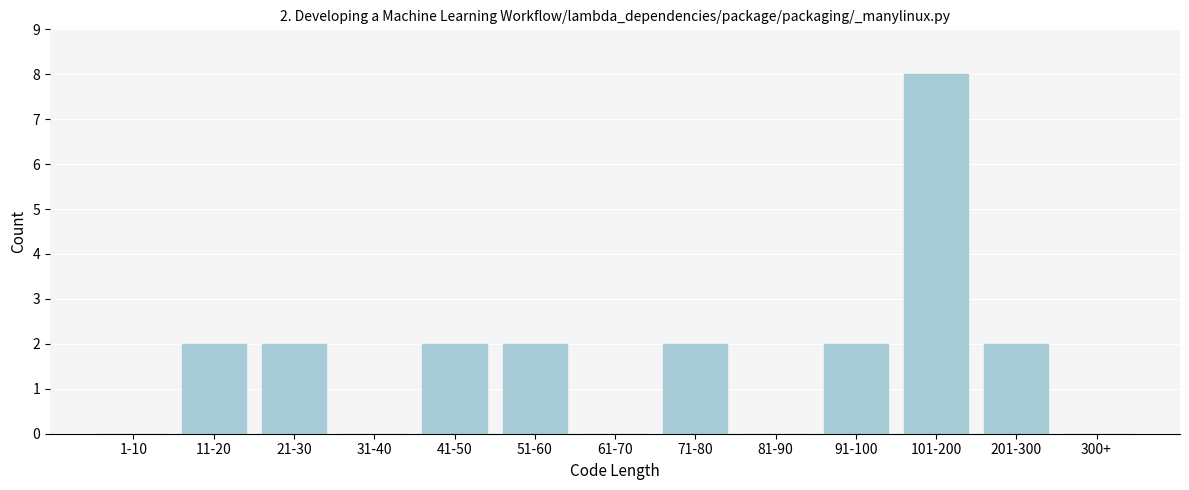

Reading right to left, what are all the values shown in this chart?

300+=0	201-300=2	101-200=8	91-100=2	81-90=0	71-80=2	61-70=0	51-60=2	41-50=2	31-40=0	21-30=2	11-20=2	1-10=0